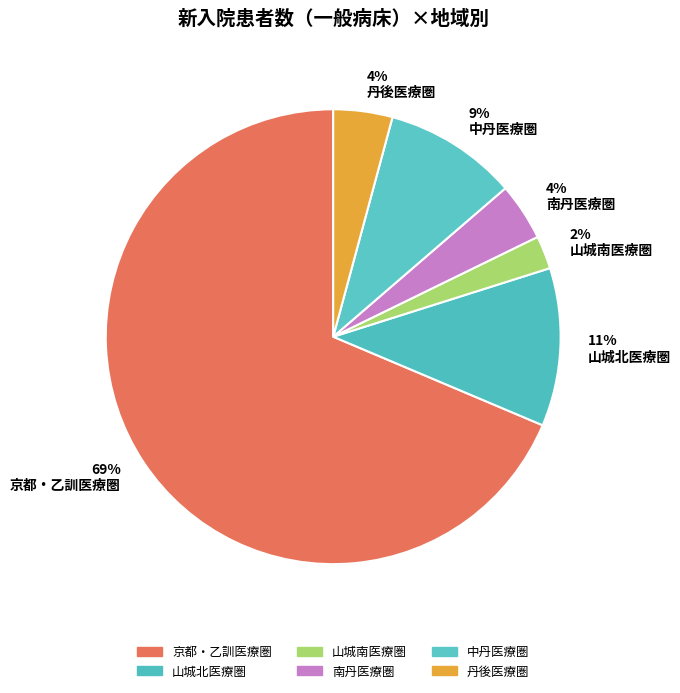

How many slices are in this pie chart?

6